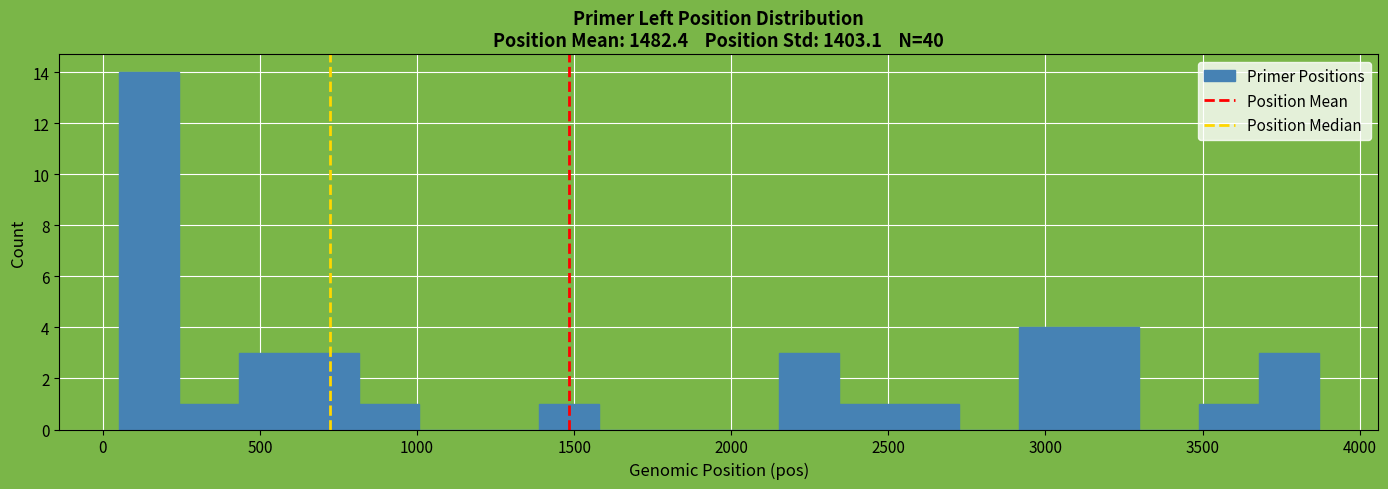

Read against the x-axis, roughly where is the centre of the tallest bar?

150